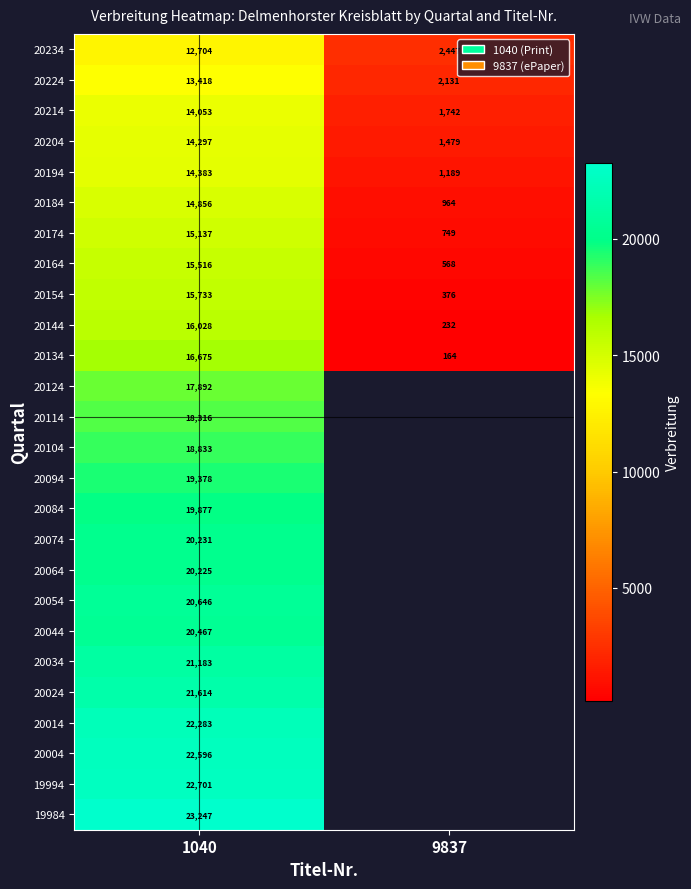

Which category has the highest value in the 20164 series?

1040